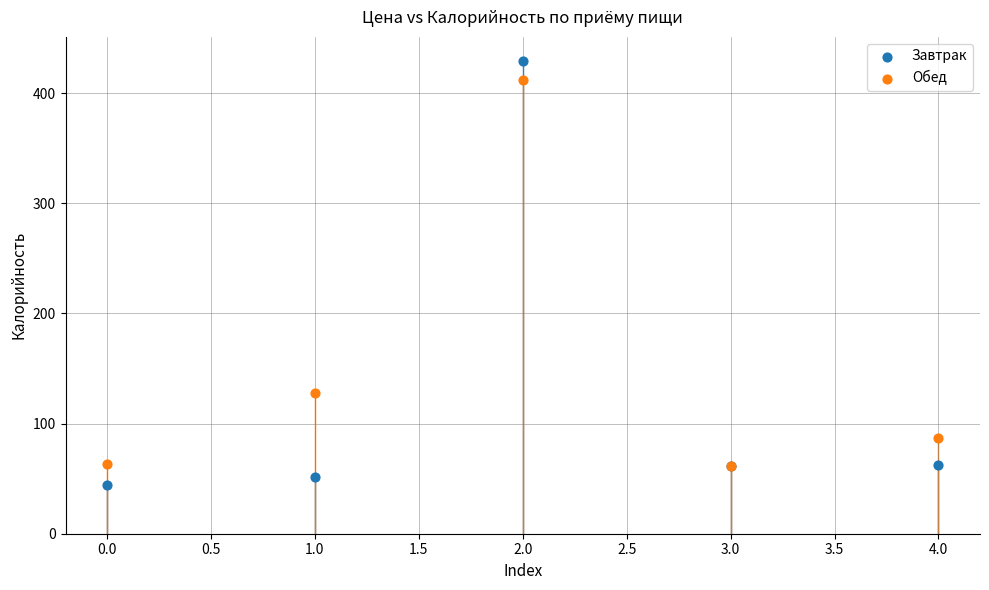

Which series has the largest Y range (max minus min)?

Завтрак